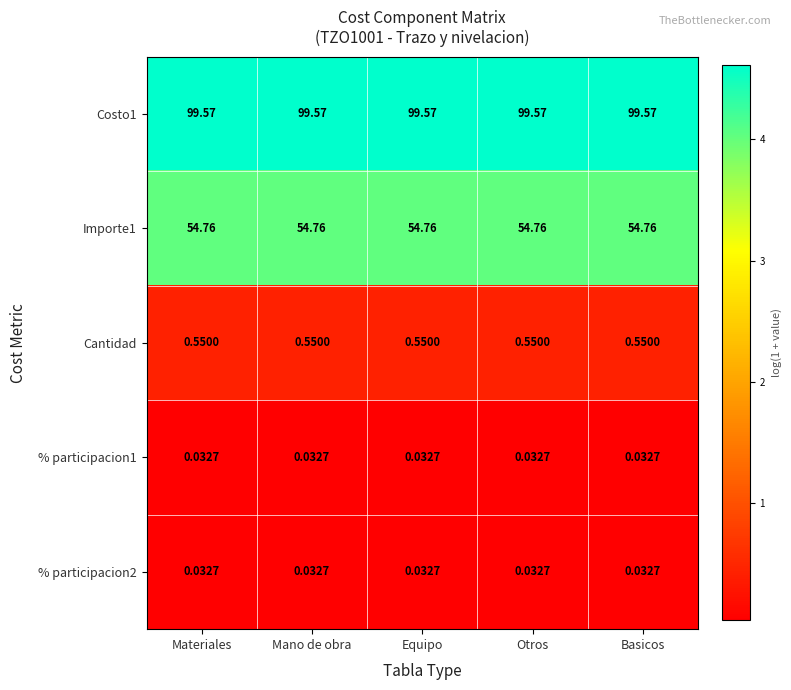

Is the value of Importe1 at Mano de obra greater than the value of % participacion2 at Basicos?

Yes